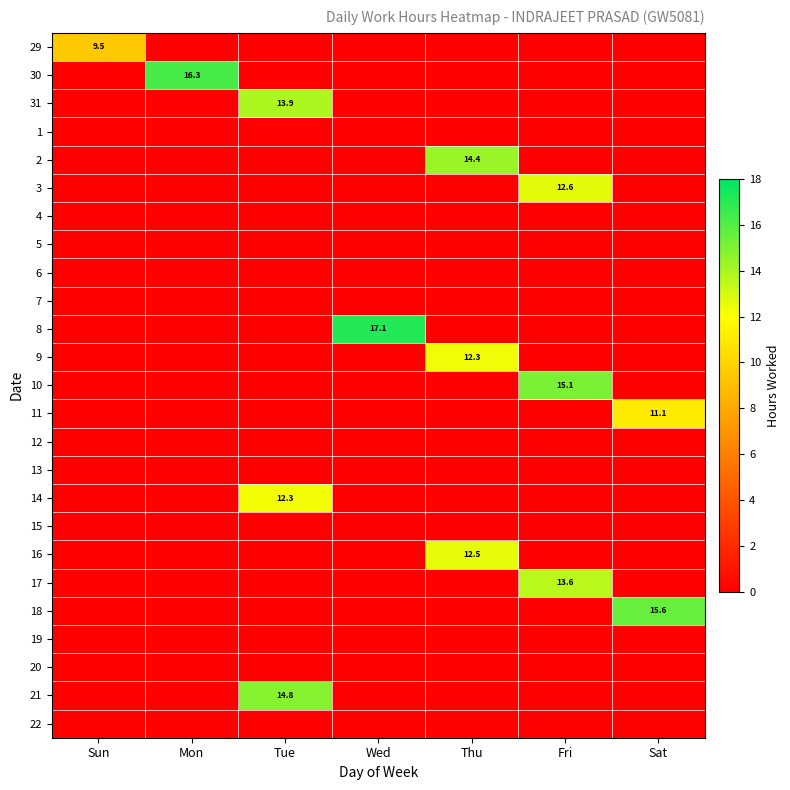

What is the sum of all 8 values?

17.1